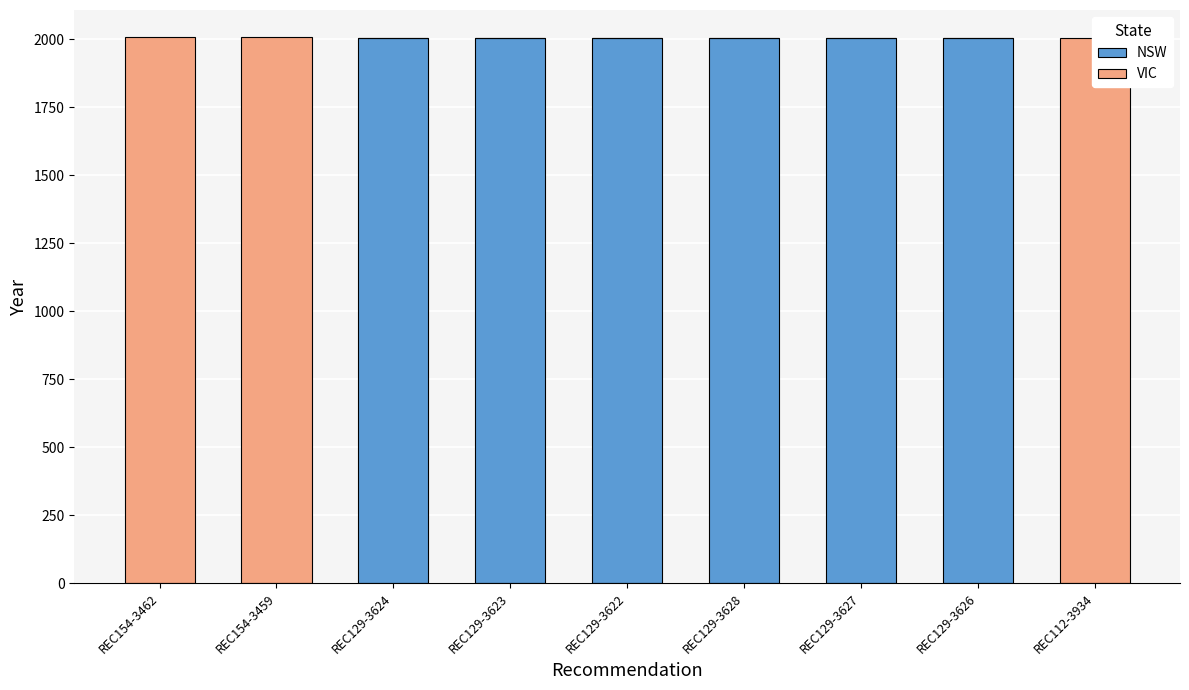

What value does the NSW series have at REC129-3622?

2006